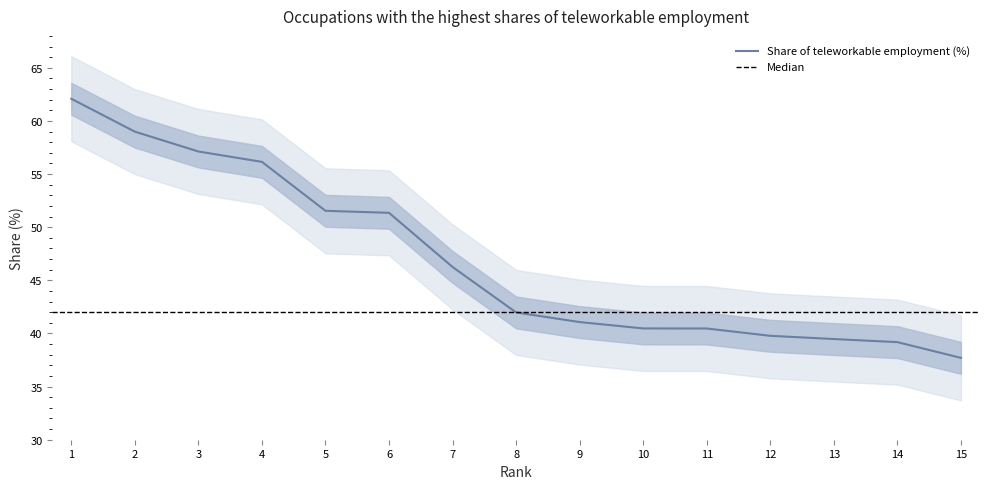

Reading left to right, transcribe all the data shown in this chart.

62.1	59.0	57.1	56.1	51.5	51.4	46.3	42.0	41.1	40.5	40.5	39.8	39.5	39.2	37.7